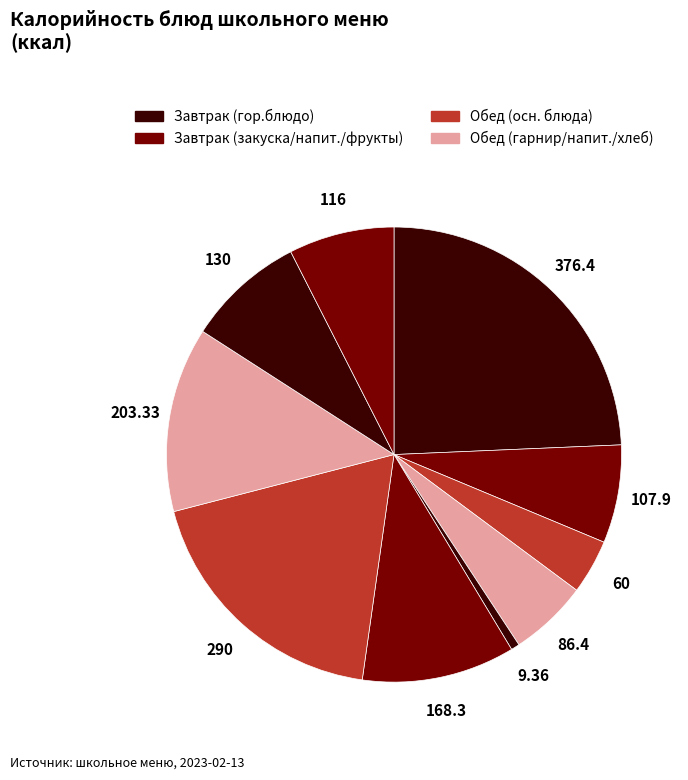

Count the number of slices in the pie.

10